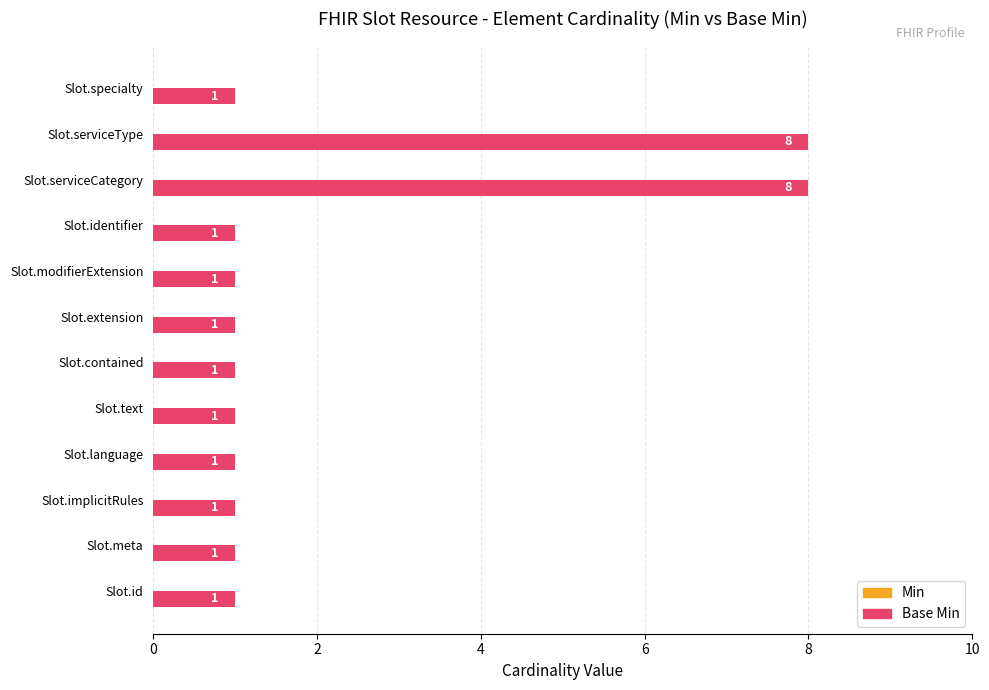

The chart shows a value of 1 at Slot.text. True or false?

True